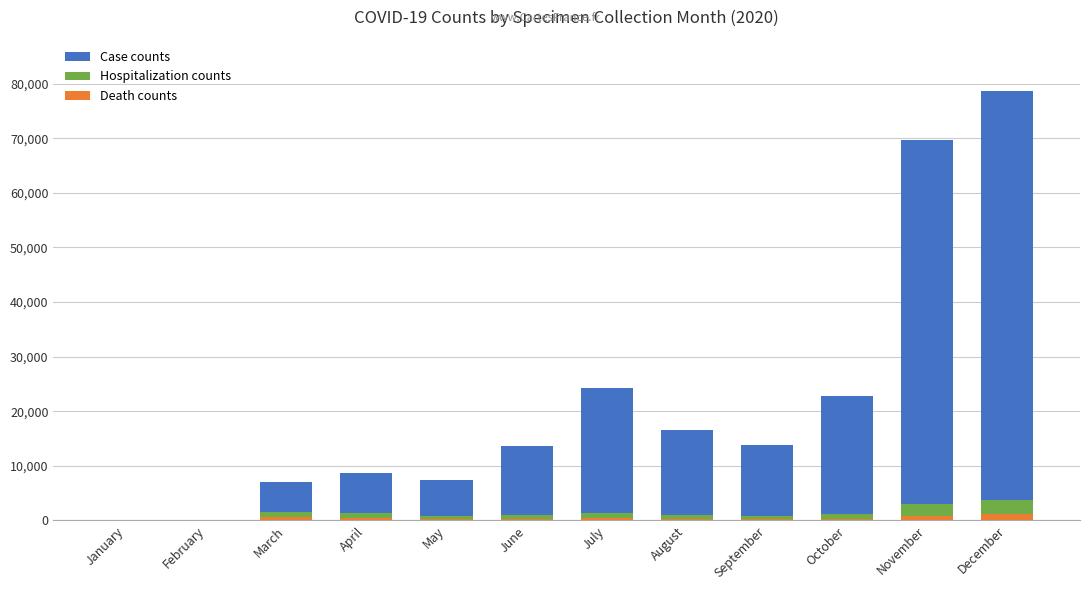

What are all the series names shown in the legend?

Case counts, Hospitalization counts, Death counts